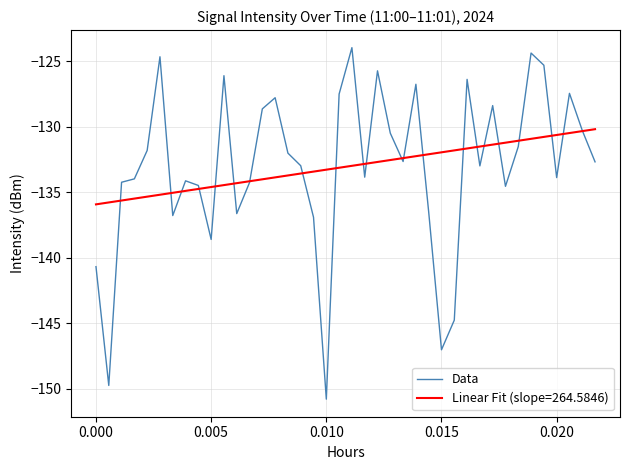

What is the minimum value shown in the chart?

-150.8